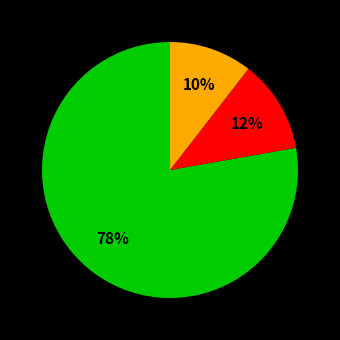

Is there a majority slice in this chart?

Yes